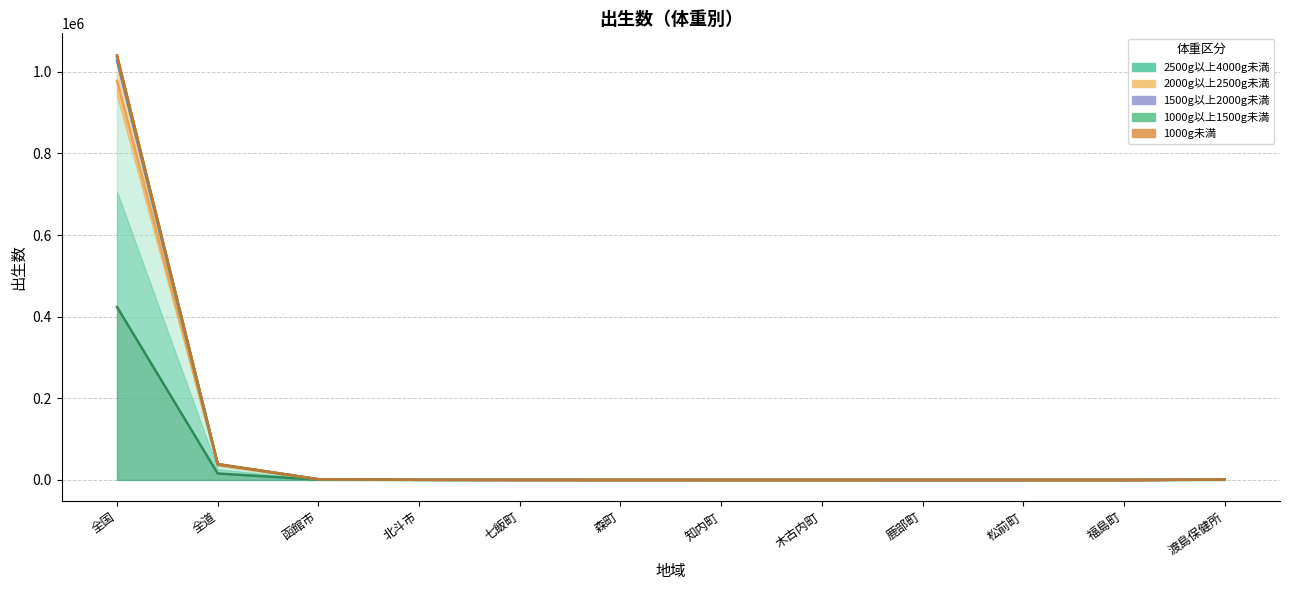

Where is 2000g以上2500g未満 nearest to the value 488777?

全道